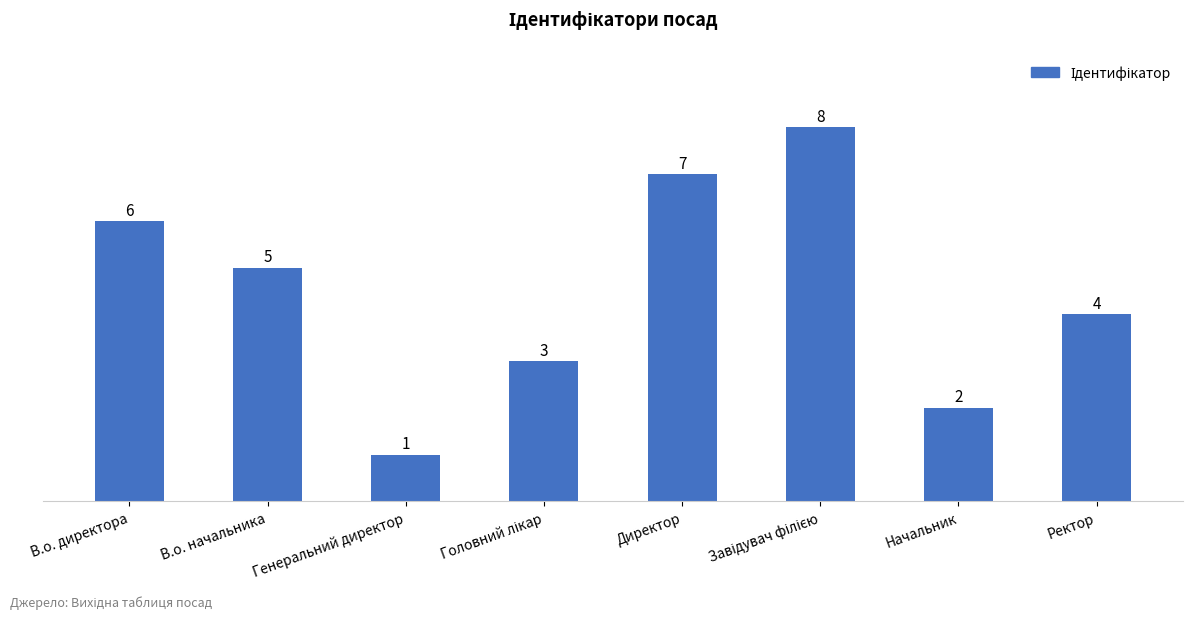

What is the change in value from Генеральний директор to Ректор?

+3